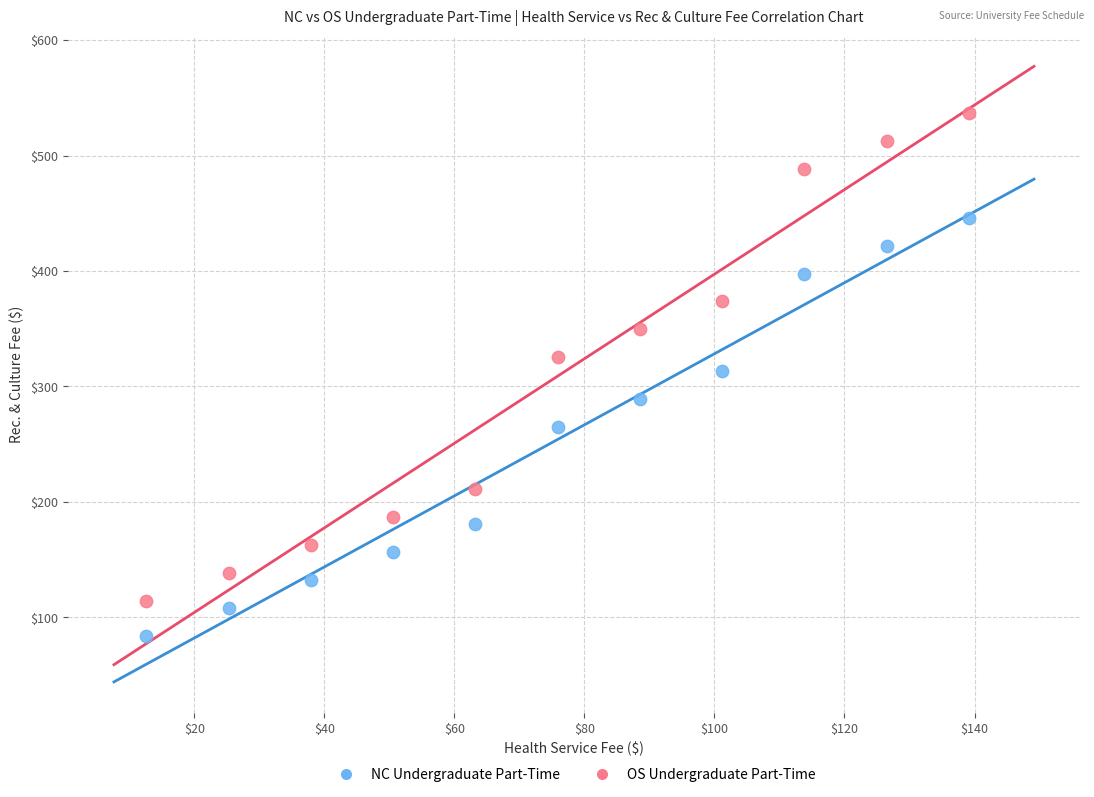

What are all the series names shown in the legend?

NC Undergraduate Part-Time, OS Undergraduate Part-Time